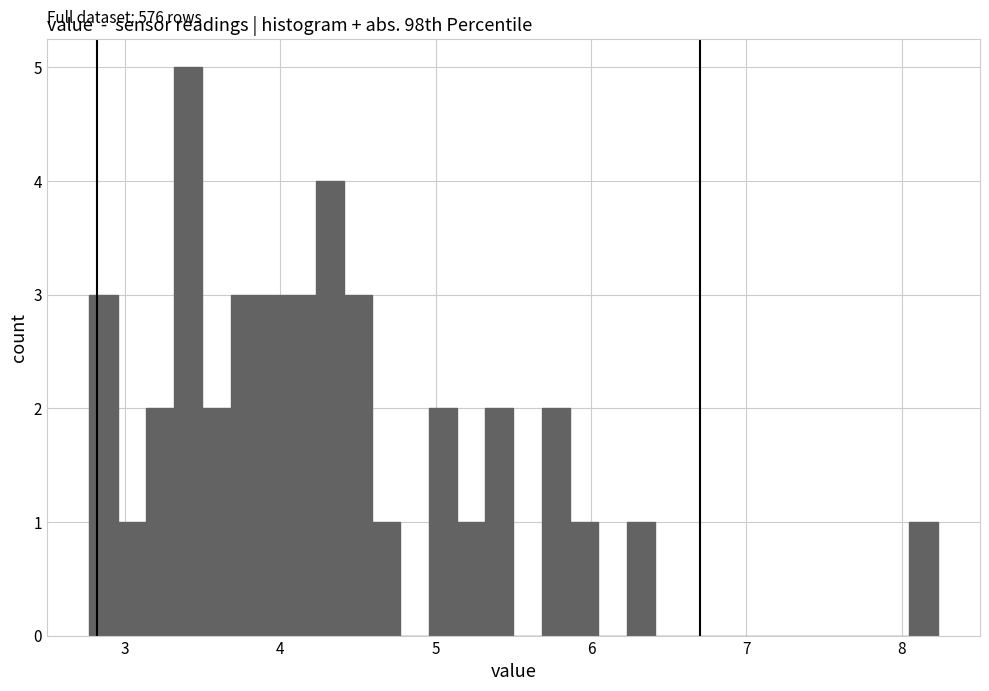

Around what value on the x-axis is the tallest bar? Give the approximate position of its centre, as read against the axis.

3.4